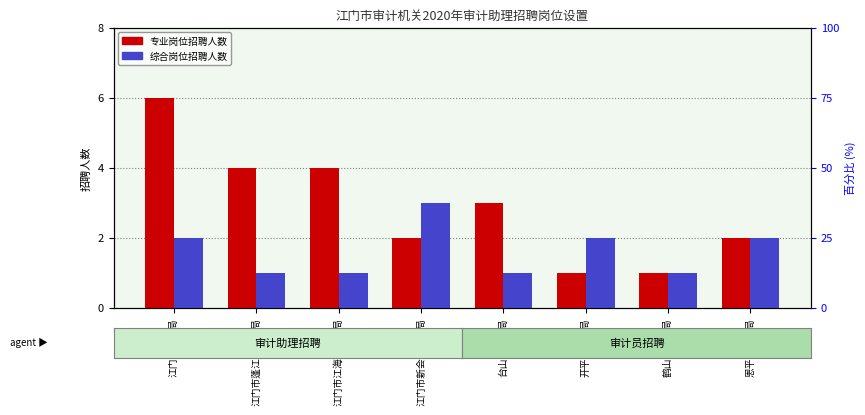

Which has a higher value, 江门市新会区审计局 or 台山市审计局?

台山市审计局